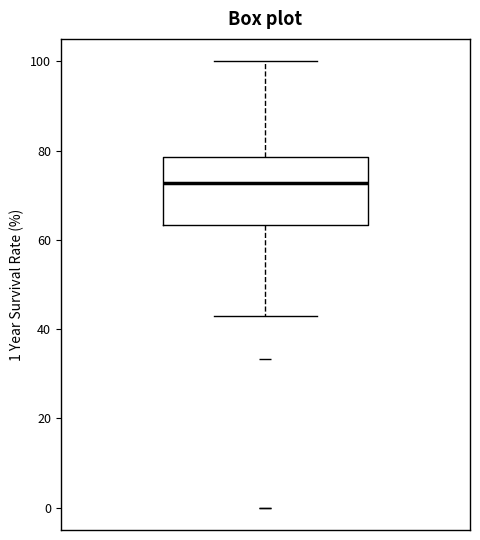

Read this box plot against the y-axis: the position of the median line, the range covered by the box, and the ends of both whiskers. The values are not printed on the chart, so give them approximately, as read against the axis.

median 72, box 64 to 78, whiskers 42 to 100